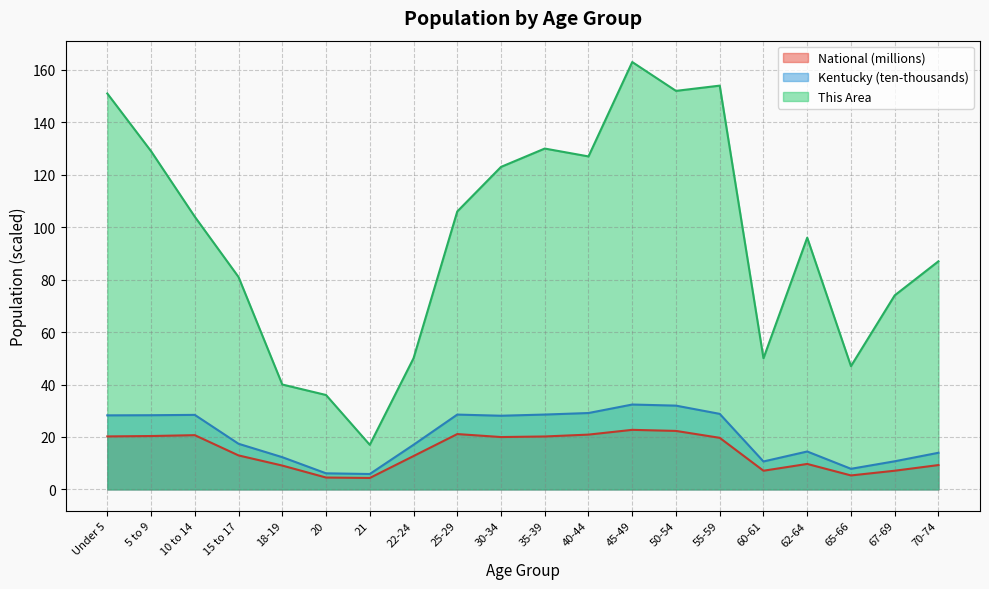

Which category has the highest value in the This Area series?

45-49